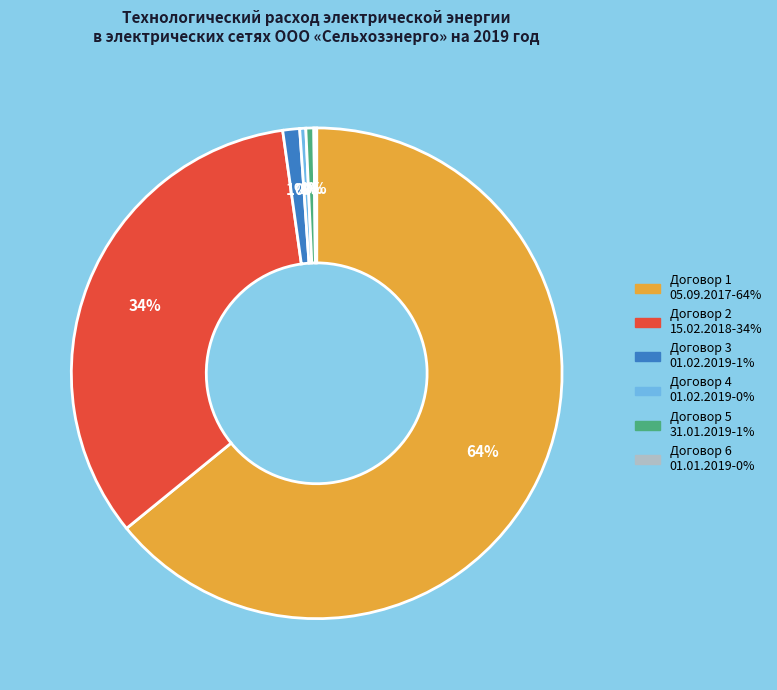

To the nearest percent, what is the difference between the largest and smallest slice percentages?

64%